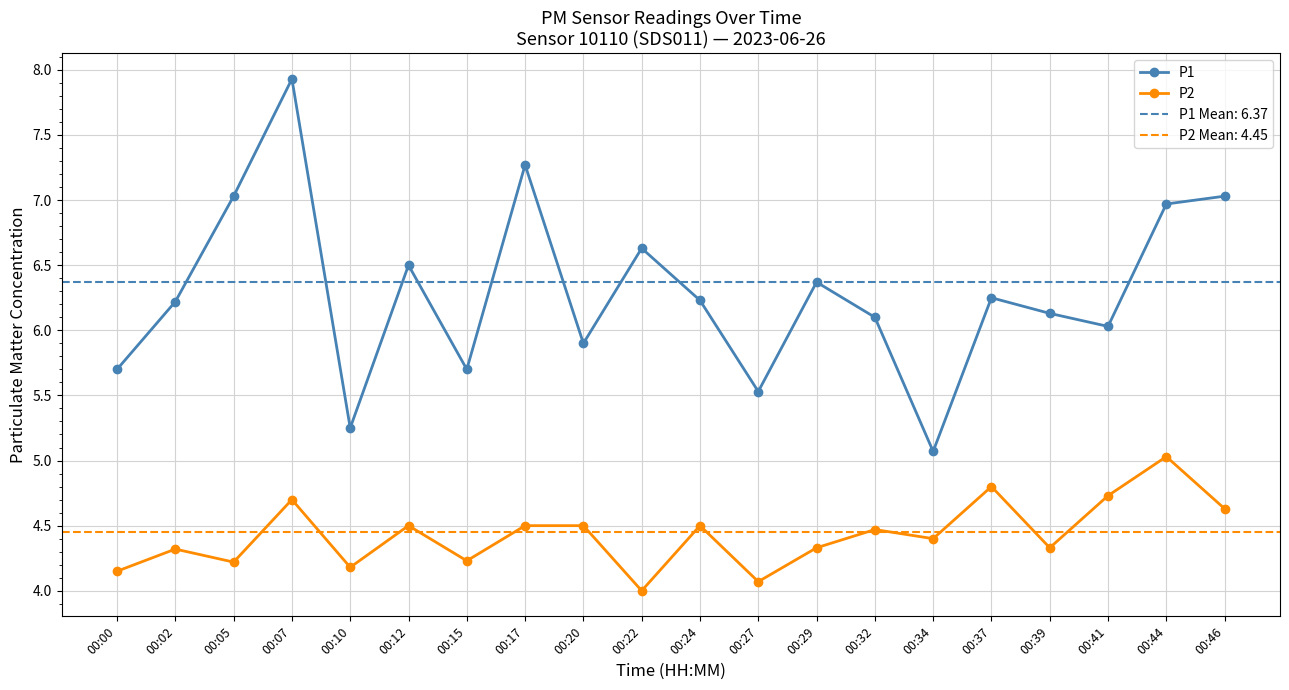

Which series has the largest range (max minus min)?

P1